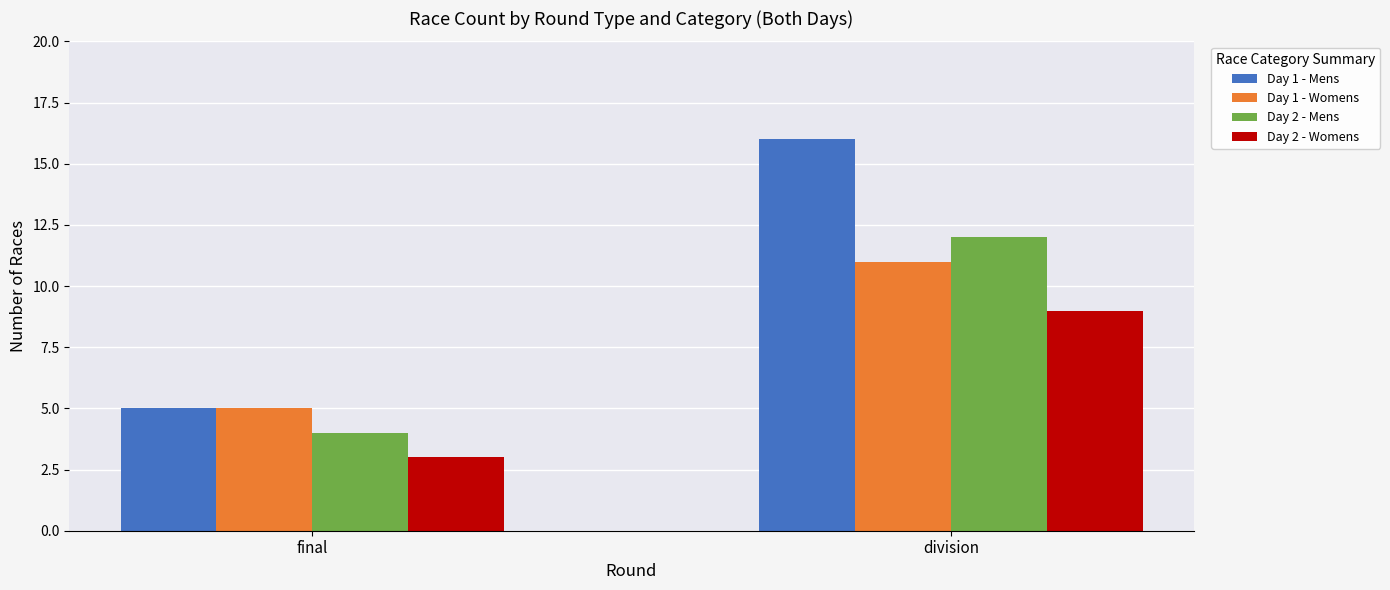

The Day 1 - Womens series shows 11 at division. True or false?

True